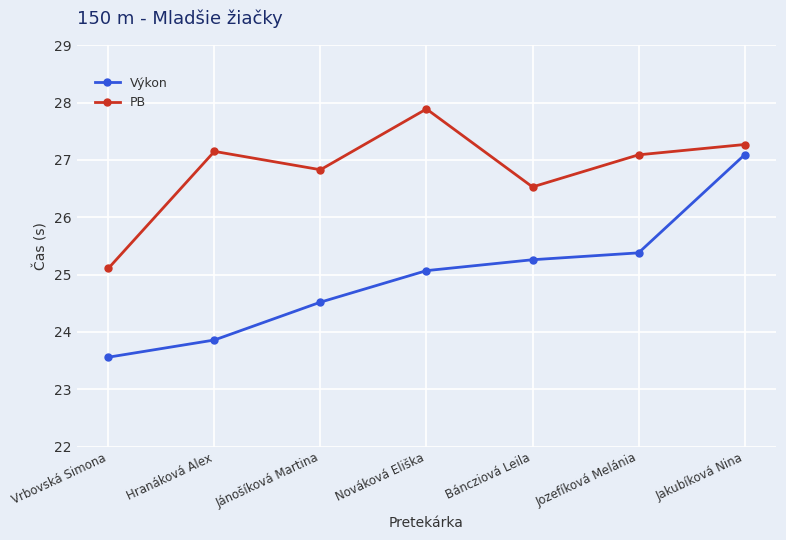

True or false: PB and Výkon cross at least once.

False